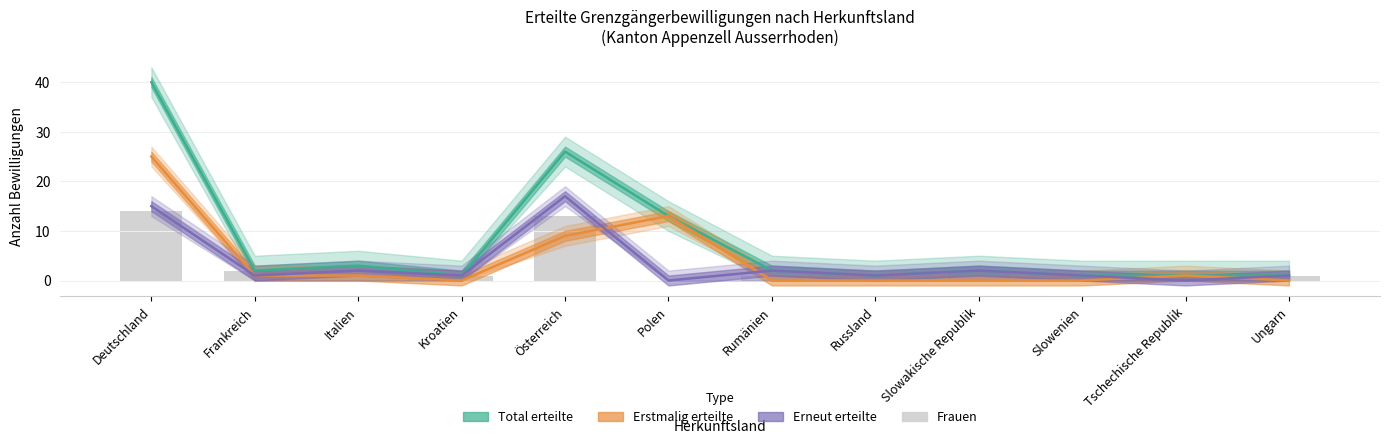

What is the label of the 2nd bar from the right?

Tschechische Republik